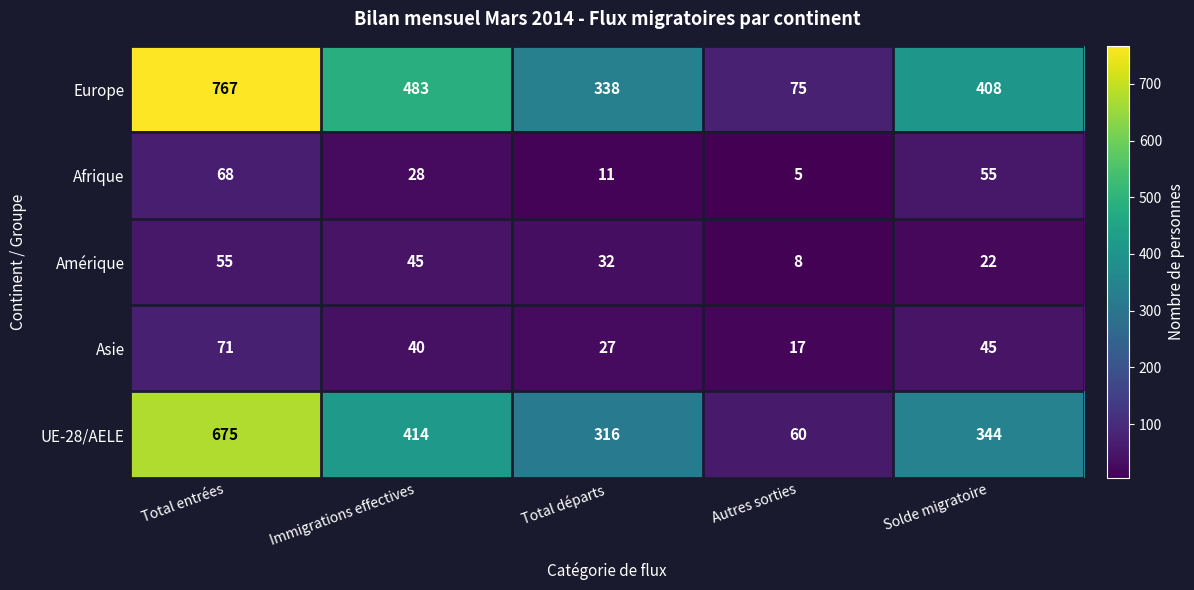

What is the maximum value shown in the chart?

767